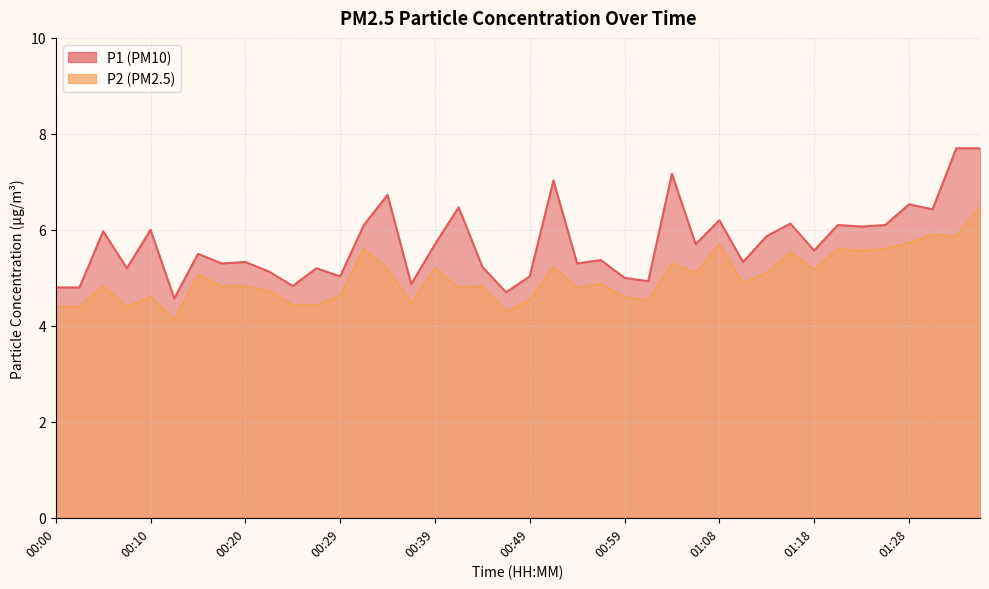

What is the value of the P2 point at the 7th from the left?

5.1